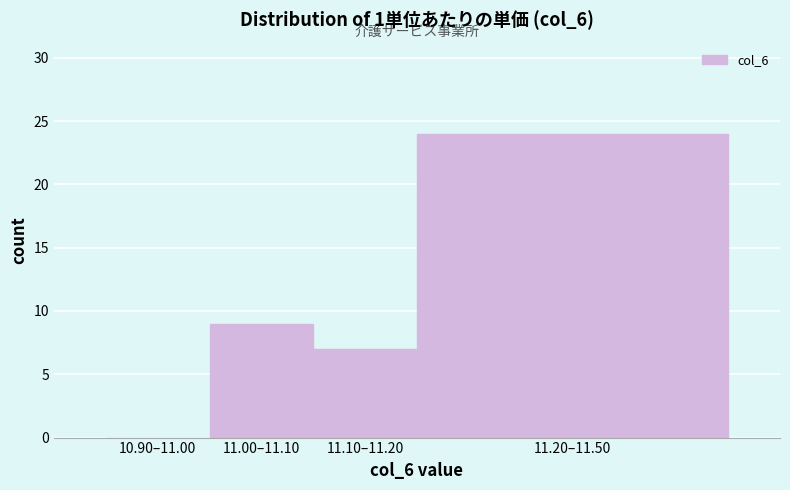

Reading left to right, extract all data points from this chart.

10.90–11.00=0	11.00–11.10=9	11.10–11.20=7	11.20–11.50=24